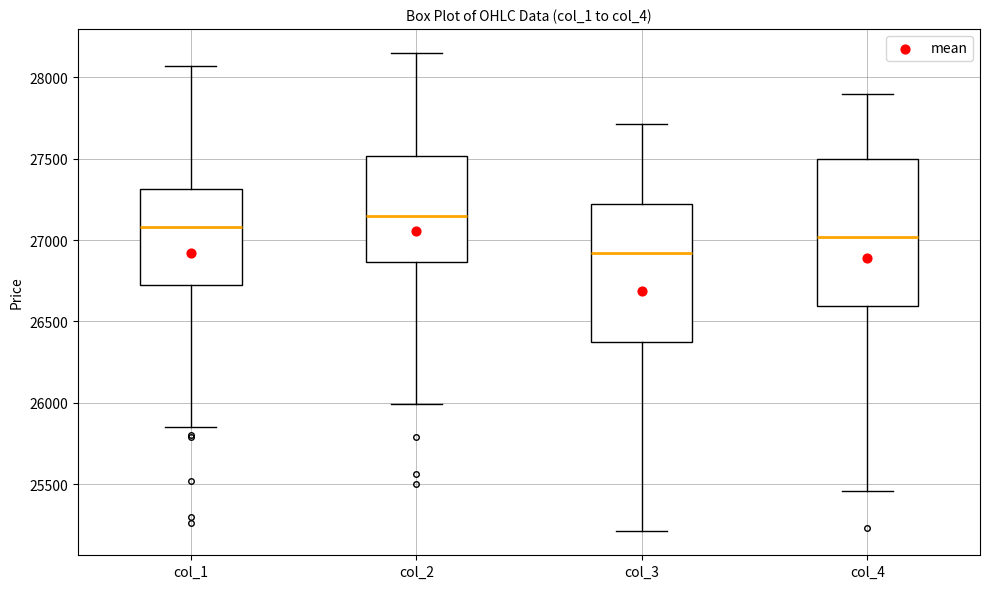

Reading left to right, read every box against the y-axis: the position of its median line, the range the box covers, and the ends of its whiskers. The values are not printed on the chart, so give them approximately, as read against the axis.

col_1: median 27100, box 26700 to 27300, whiskers 25850 to 28050
col_2: median 27150, box 26850 to 27500, whiskers 26000 to 28150
col_3: median 26900, box 26400 to 27200, whiskers 25200 to 27700
col_4: median 27000, box 26600 to 27500, whiskers 25450 to 27900